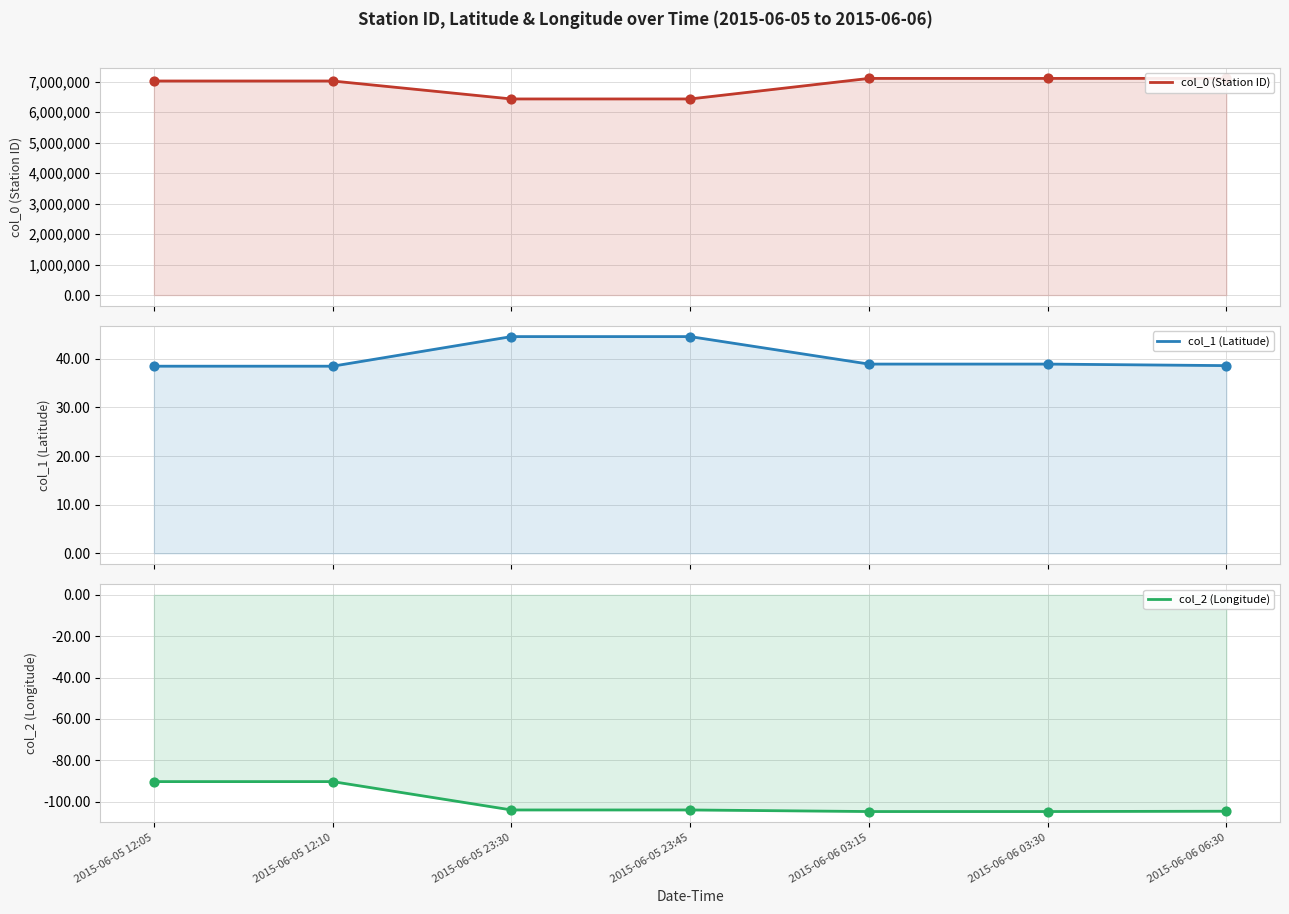

At which category is the sum across all series the highest?

2015-06-06 06:30